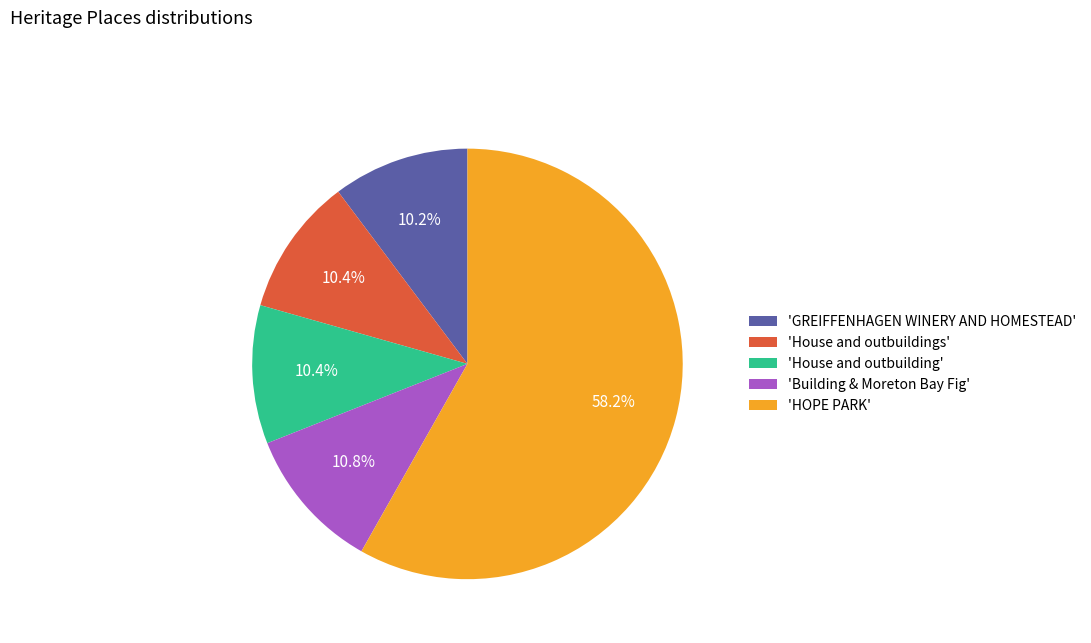

To the nearest percent, what is the difference between the largest and smallest slice percentages?

48%